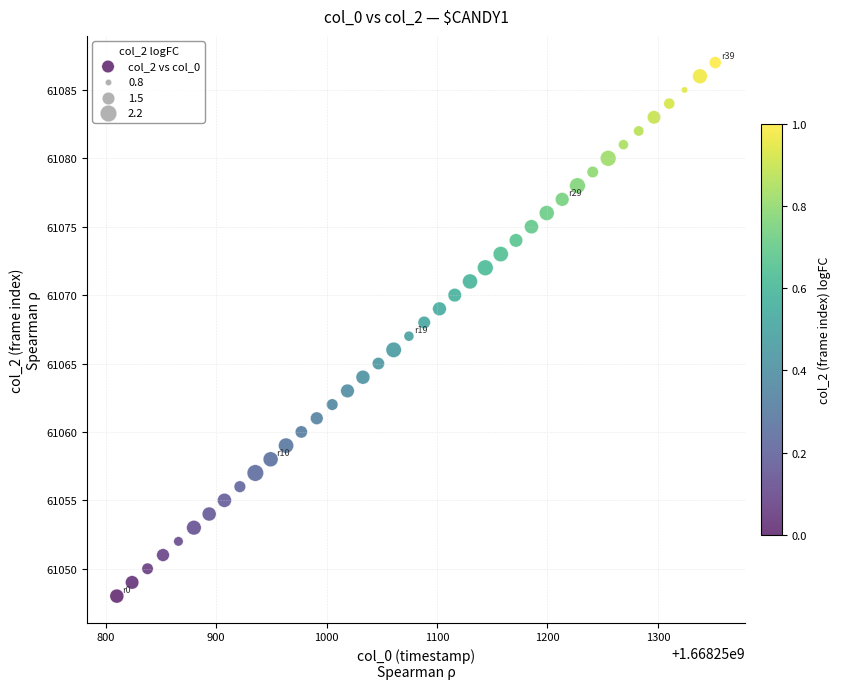

What is the range of Y values (max minus min)?

39